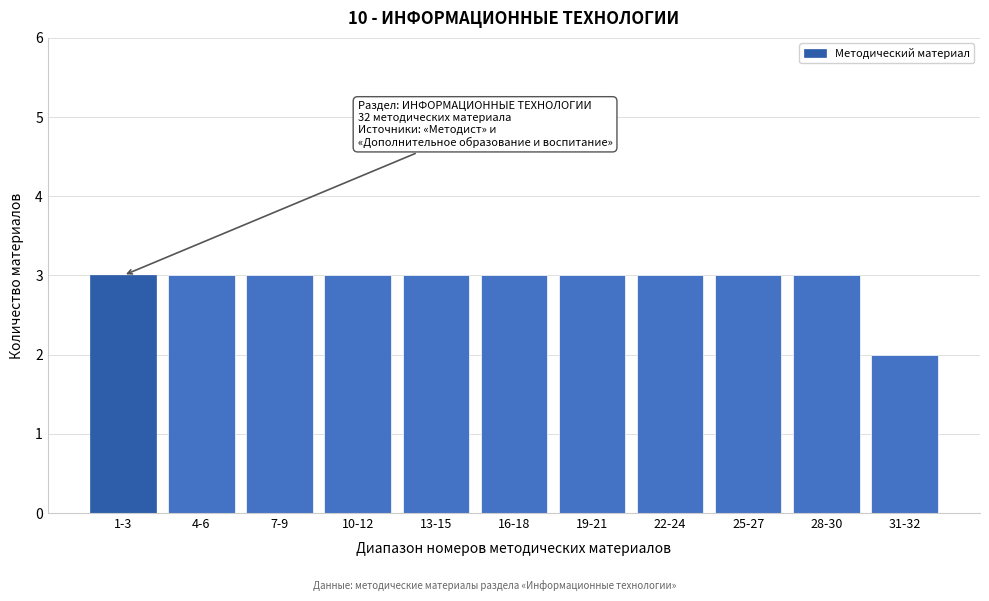

Reading left to right, extract all data points from this chart.

1-3=3	4-6=3	7-9=3	10-12=3	13-15=3	16-18=3	19-21=3	22-24=3	25-27=3	28-30=3	31-32=2